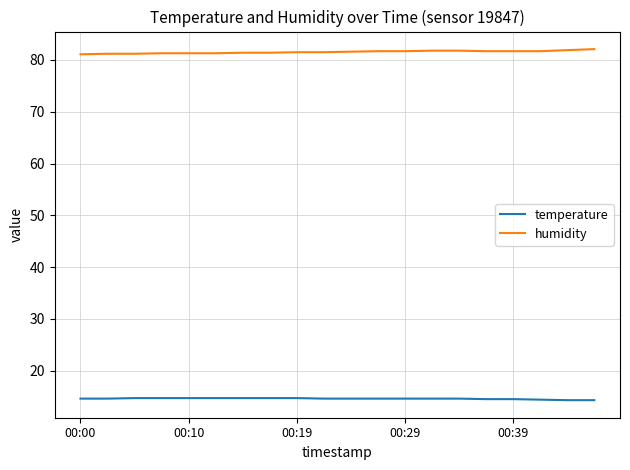

What are all the series names shown in the legend?

temperature, humidity